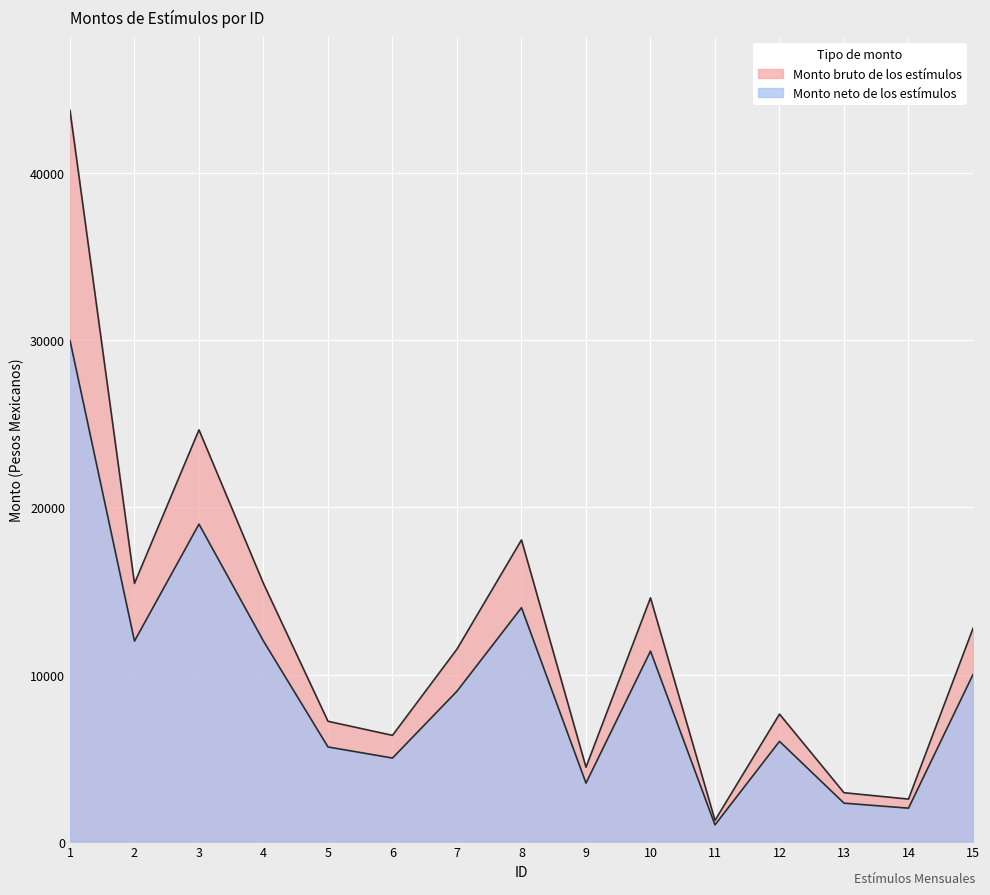

What is the sum of all Monto bruto de los estímulos values?

188609.4